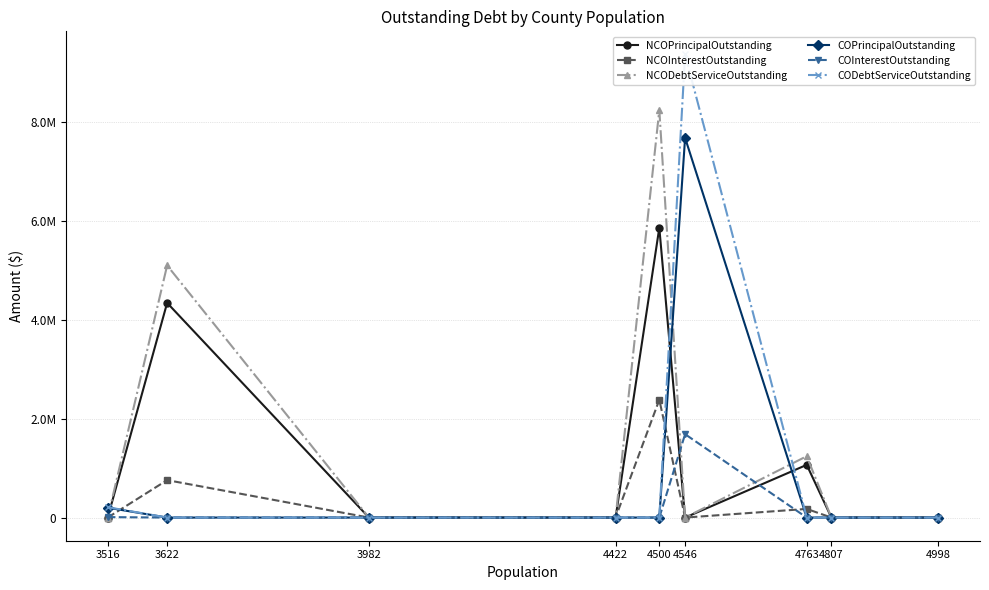

Which series has the largest total across all categories?

NCODebtServiceOutstanding